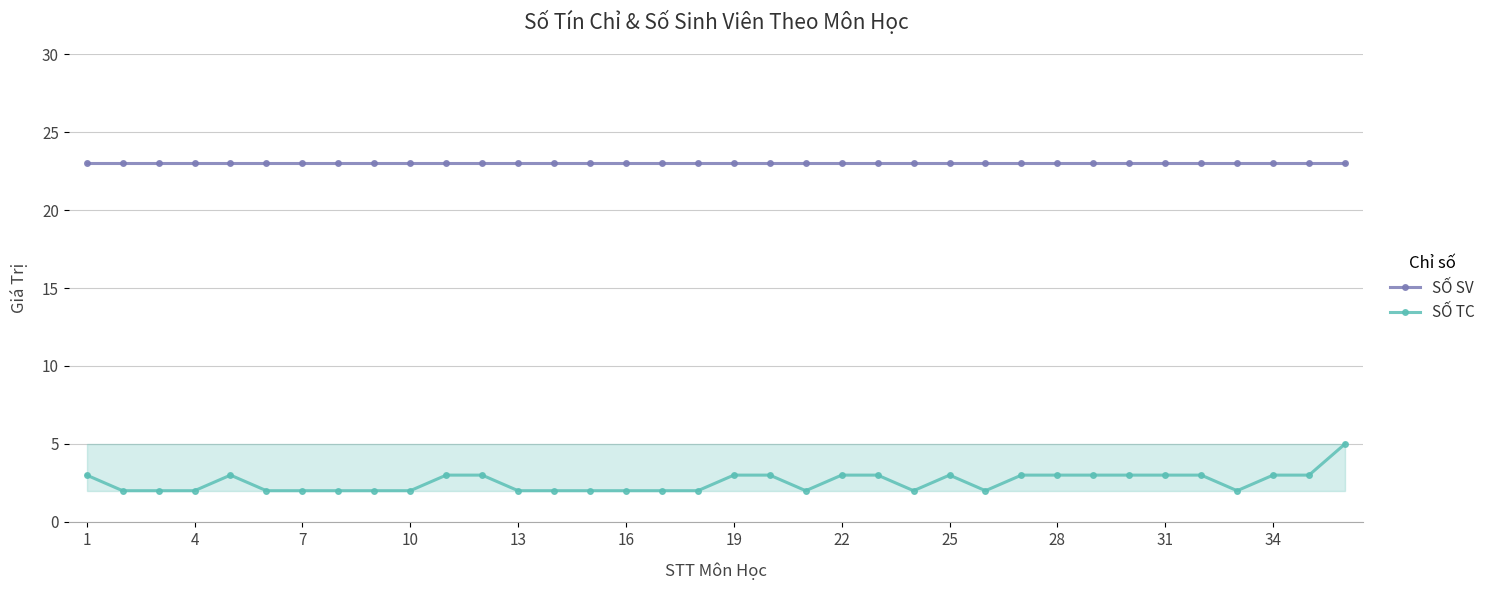

Which series has the widest spread of values?

SỐ TC